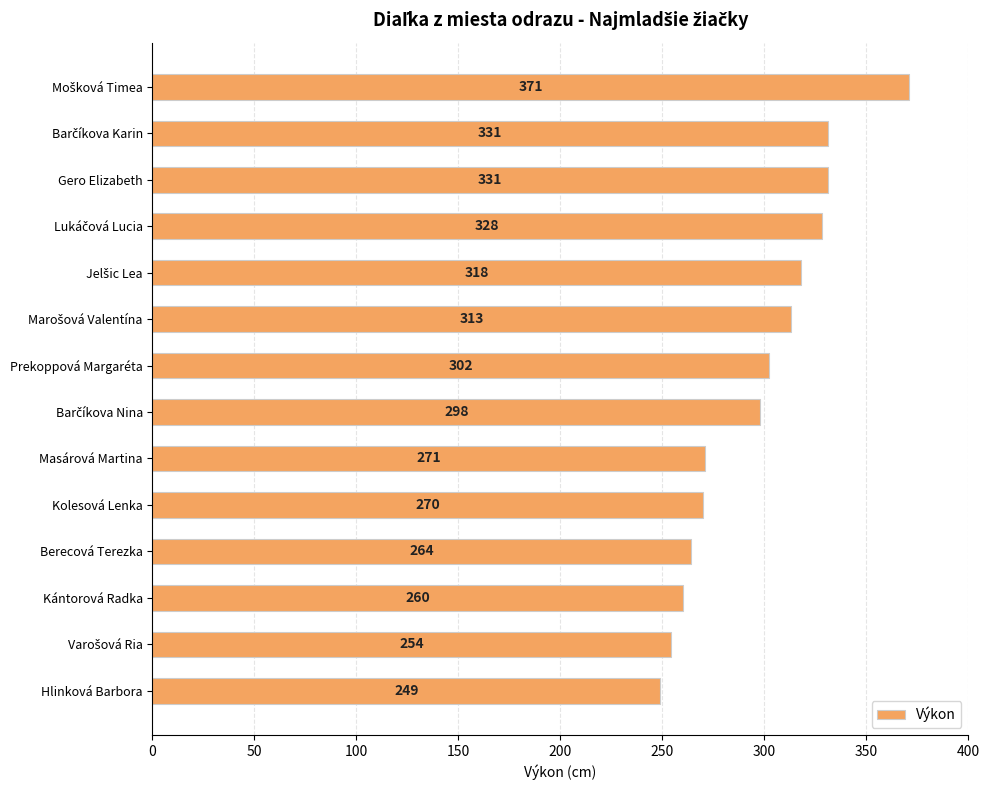

At which category does the chart reach its minimum across all series?

Hlinková Barbora